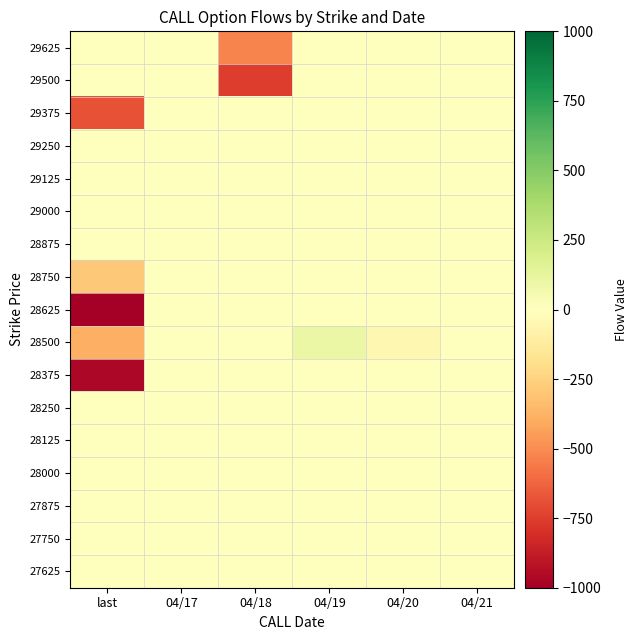

Which series has the widest spread of values?

28625